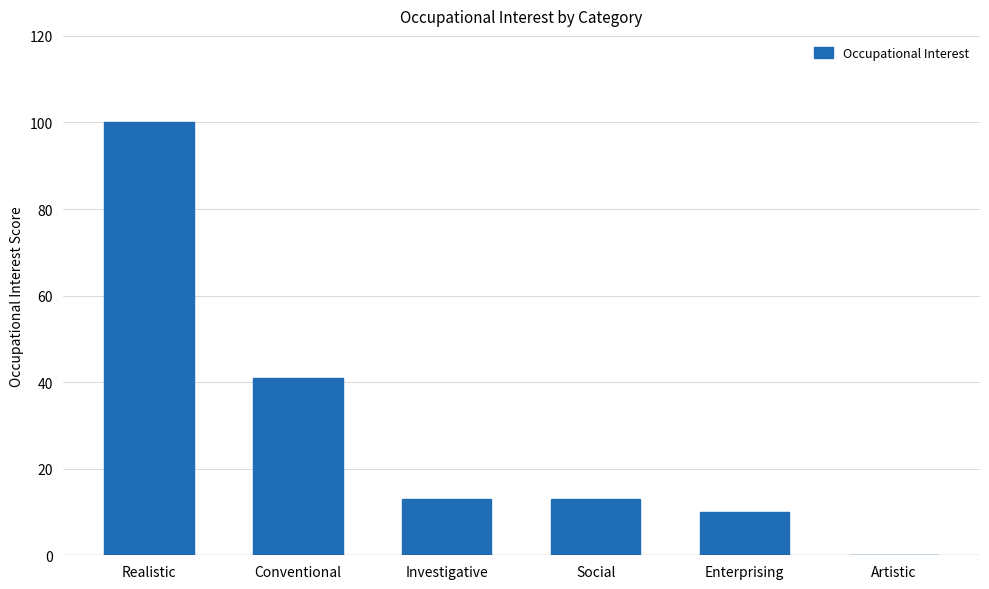

What is the sum of the values at Investigative and Social?

26